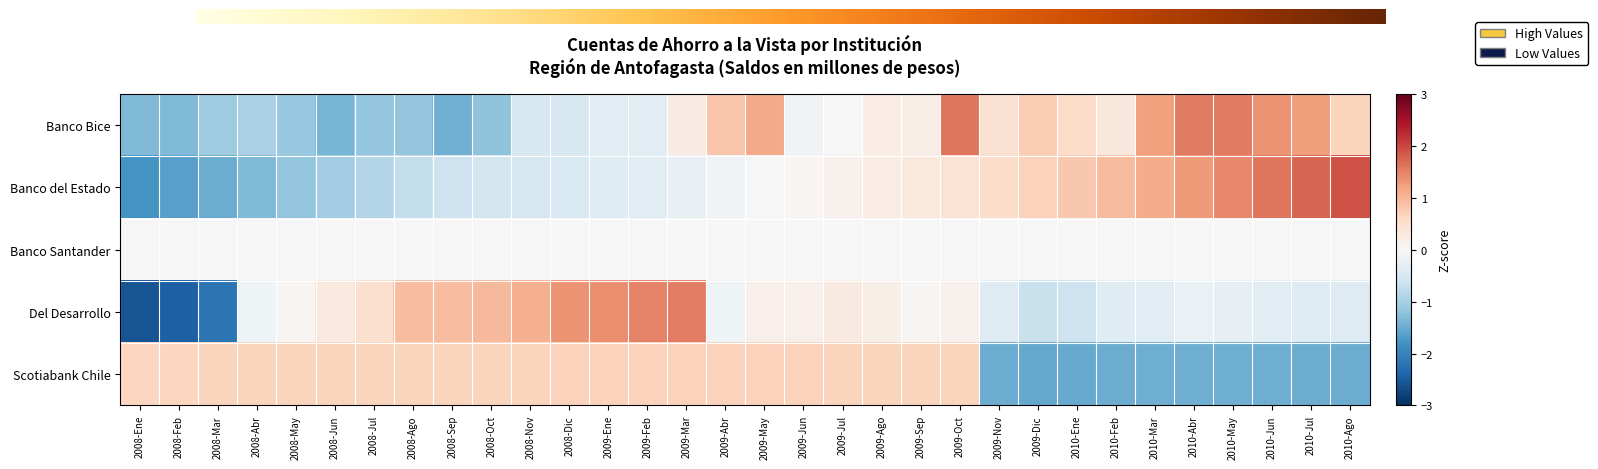

How many categories are shown in the chart?

32